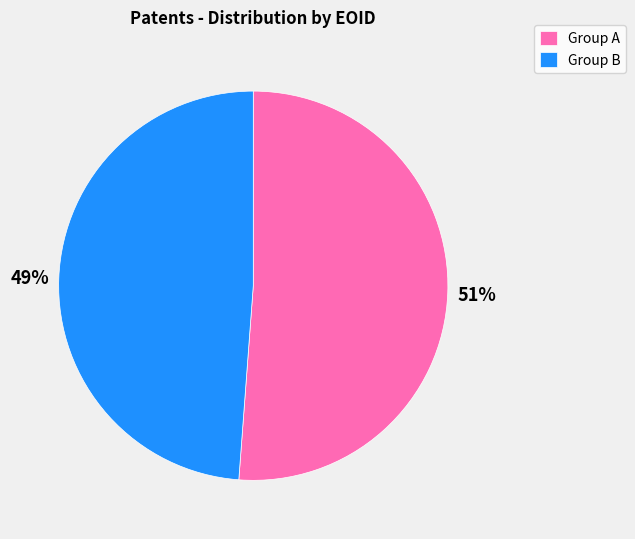

How many slices are in this pie chart?

2